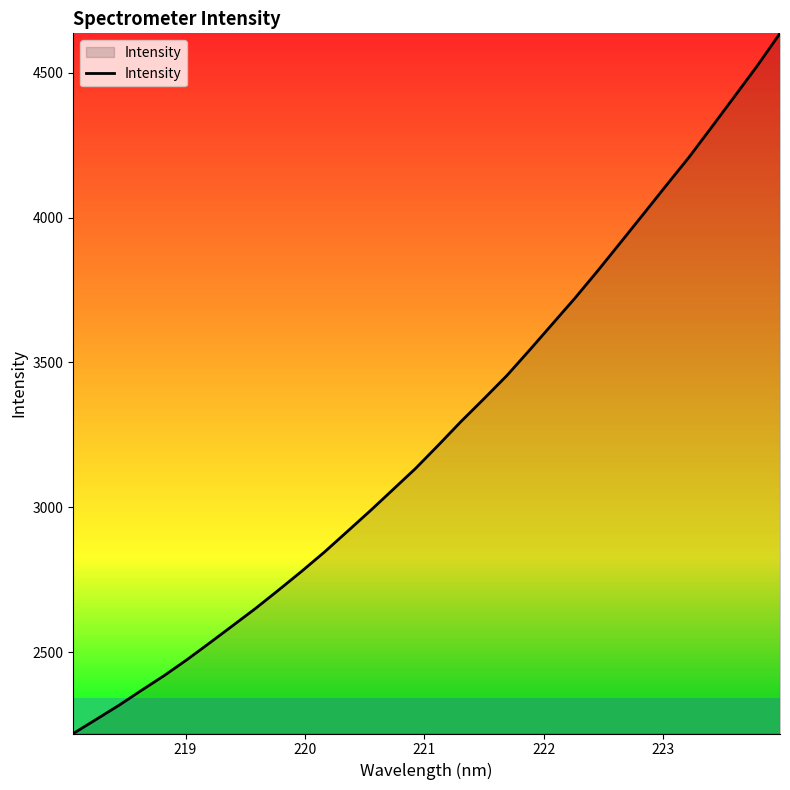

What is the greatest value displayed?

4636.3